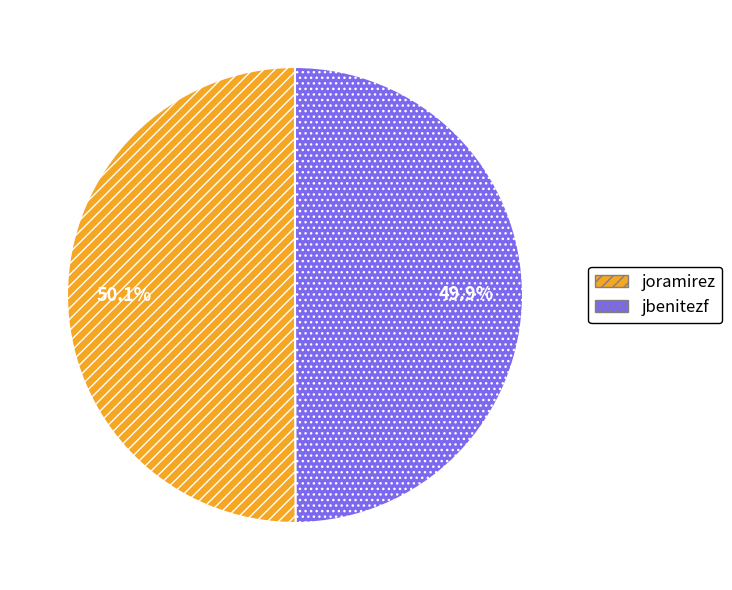

To the nearest percent, what portion does jbenitezf represent?

50%